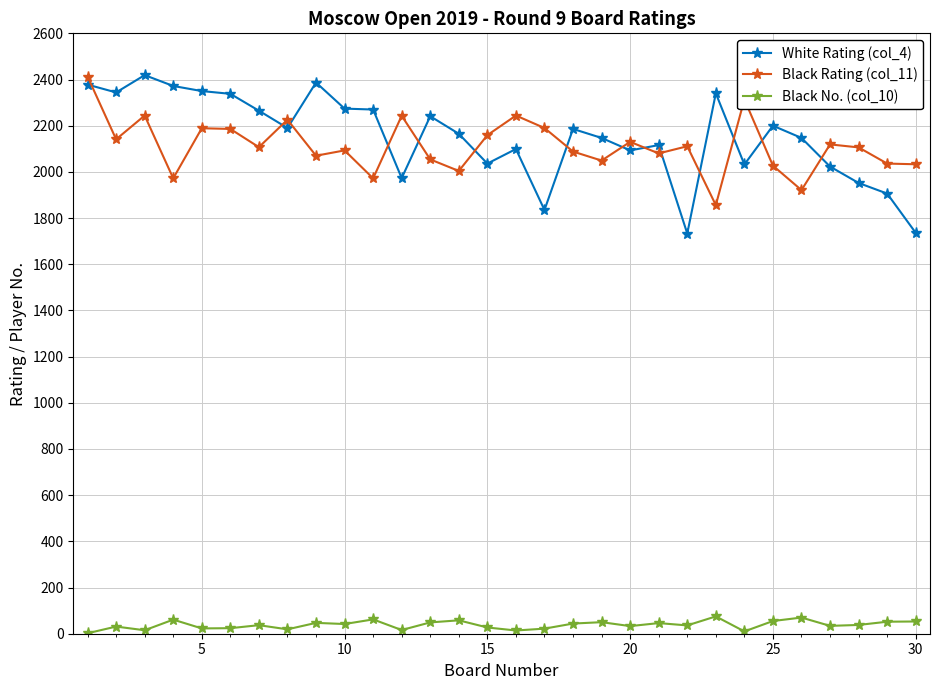

True or false: Black Rating (col_11) and Black No. (col_10) cross at least once.

False